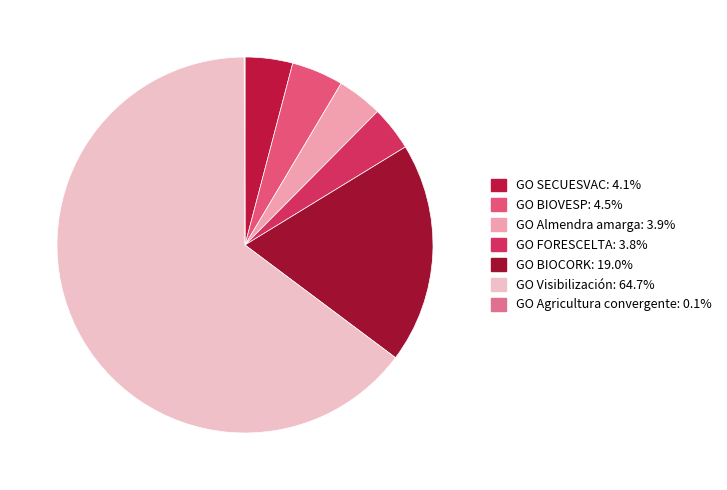

Approximately how many times larger is the value at GO SECUESVAC compared to GO FORESCELTA?

1.1